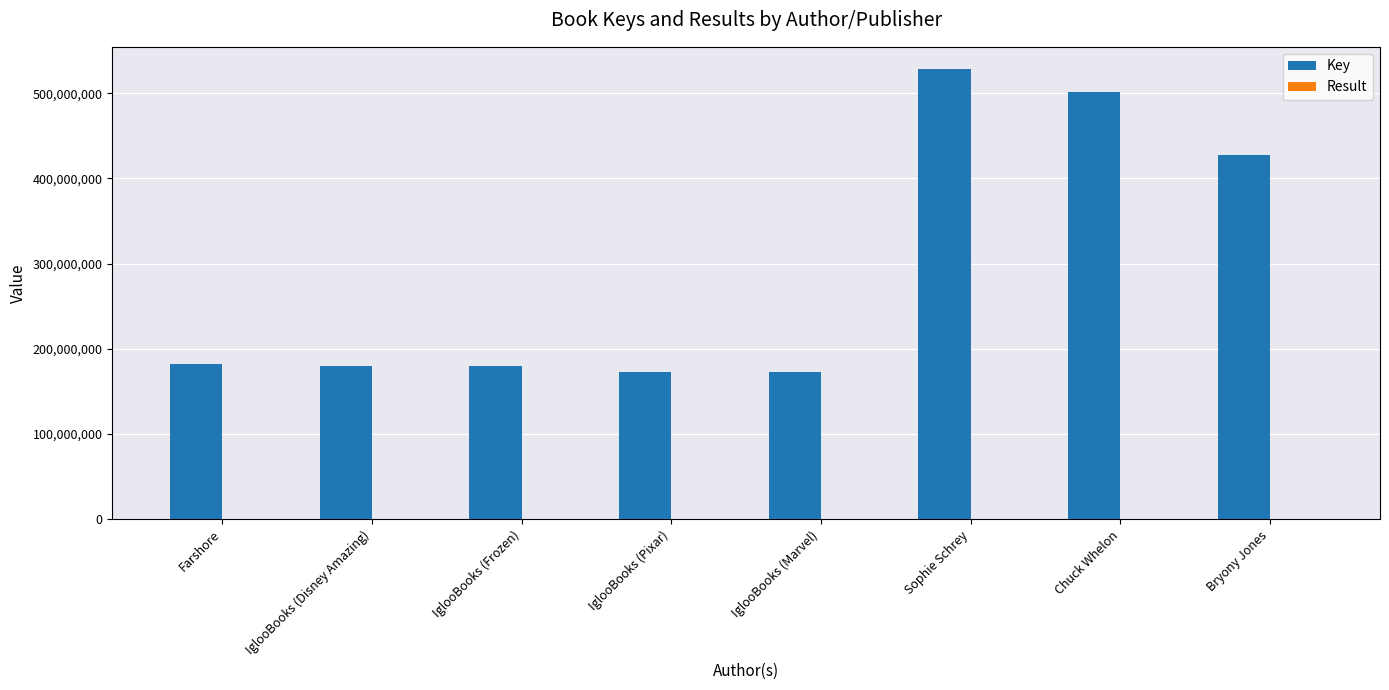

Which category has the highest value across all series?

Sophie Schrey